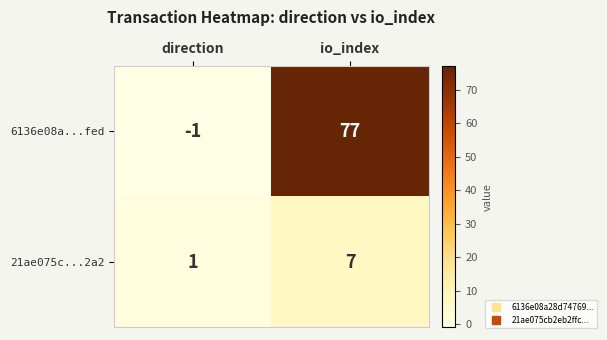

Which category has the highest value in the 21ae075c...2a2 series?

io_index